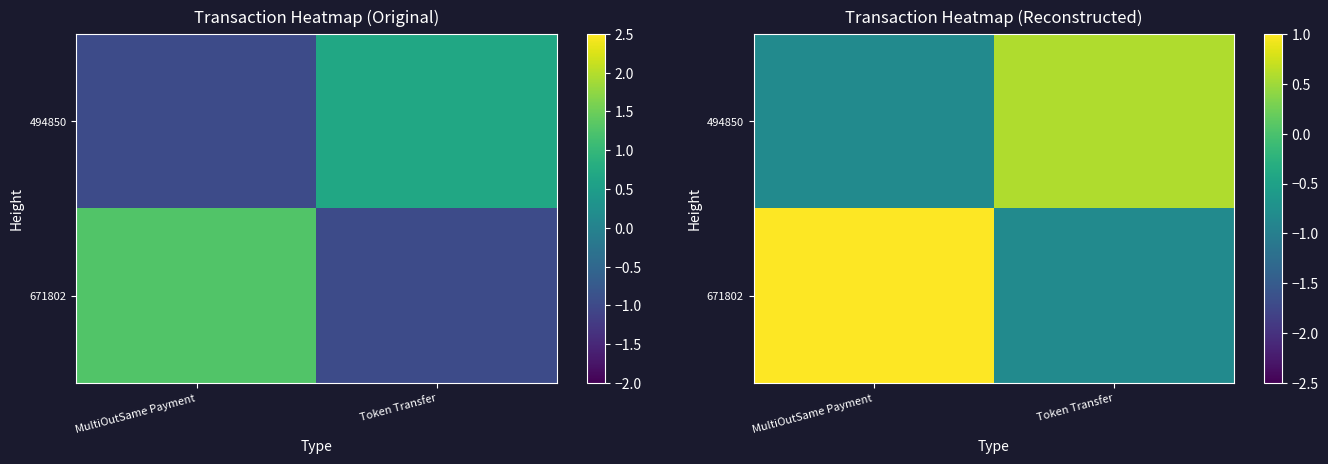

Count the 494850 values in the range 0 to 1.

1